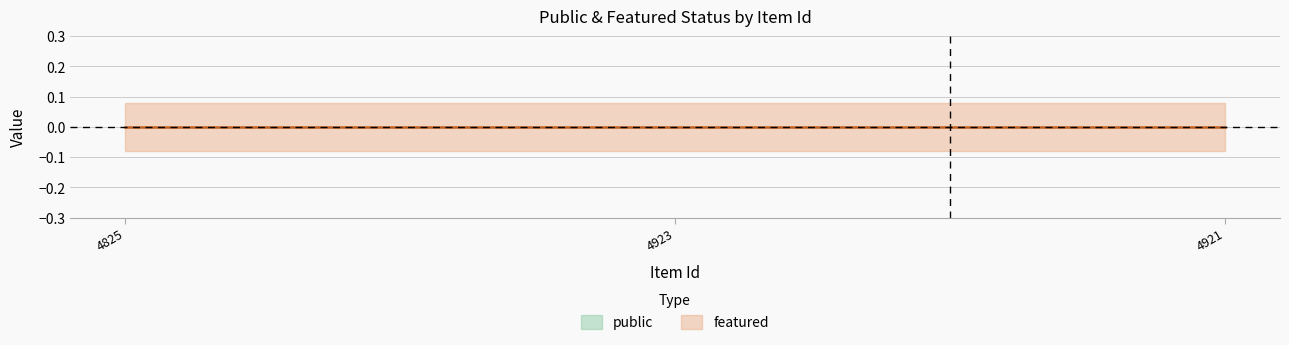

At which label does featured reach its minimum?

4825